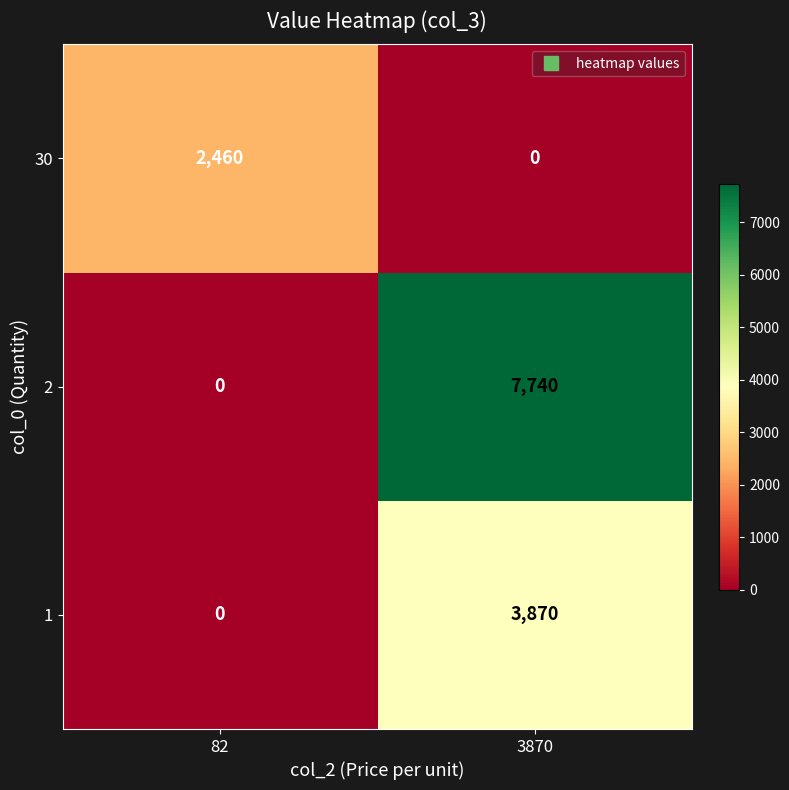

Which series has the largest total across all categories?

2